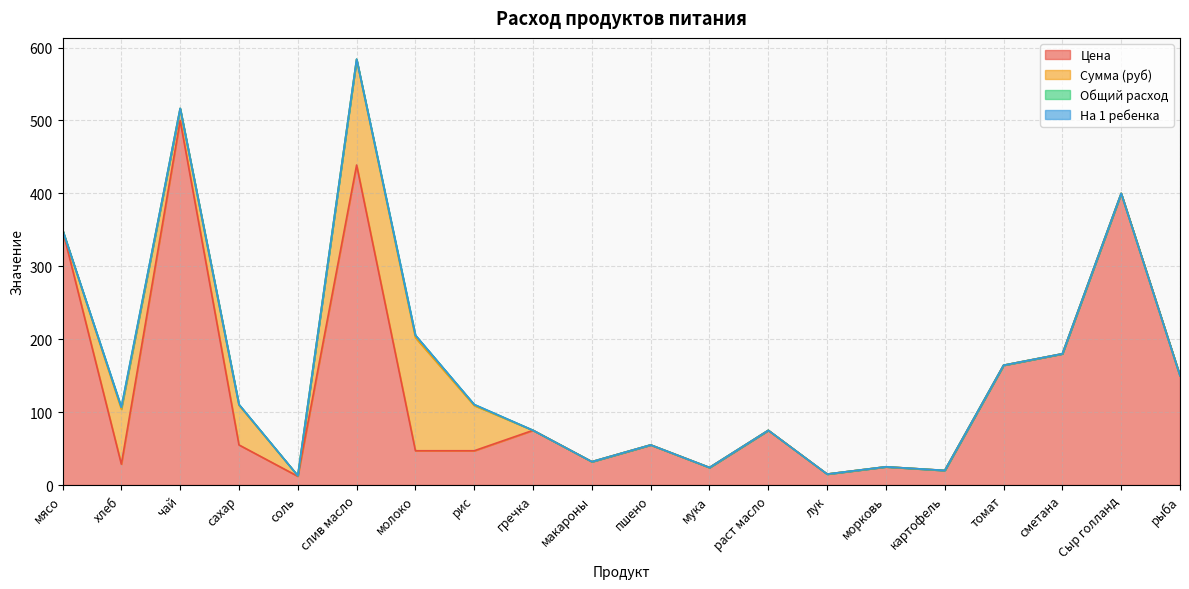

List the labels in order of Цена value, smallest first.

соль, лук, картофель, мука, морковь, хлеб, макароны, молоко, рис, сахар, пшено, гречка, раст масло, рыба, томат, сметана, мясо, Сыр голланд, слив масло, чай